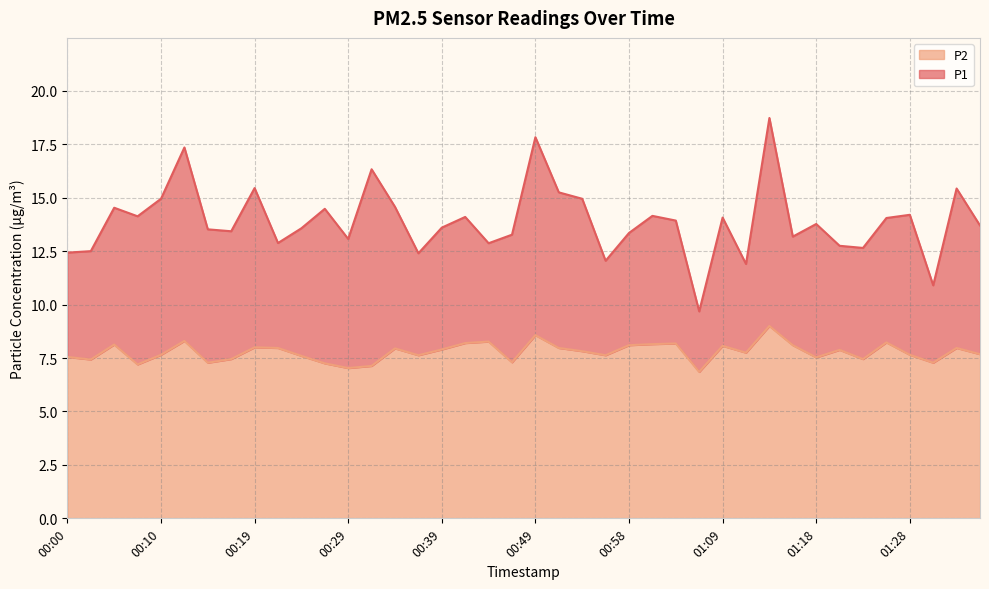

What is the highest value of the P1 series?

18.7